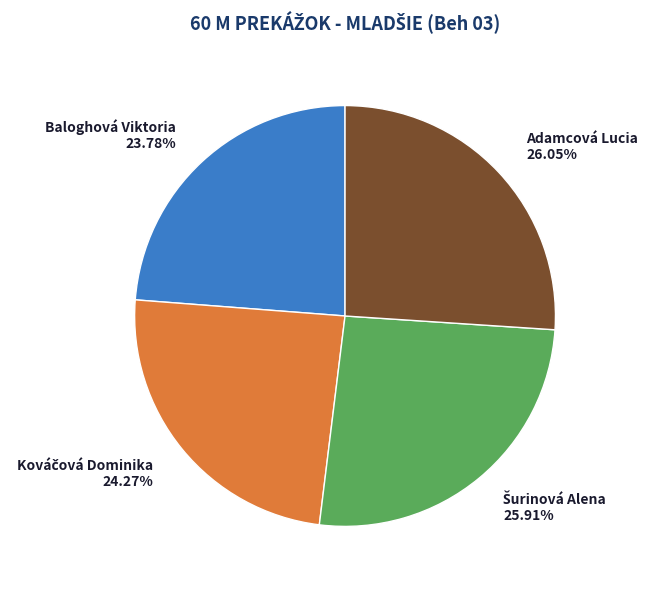

Count the number of slices in the pie.

4